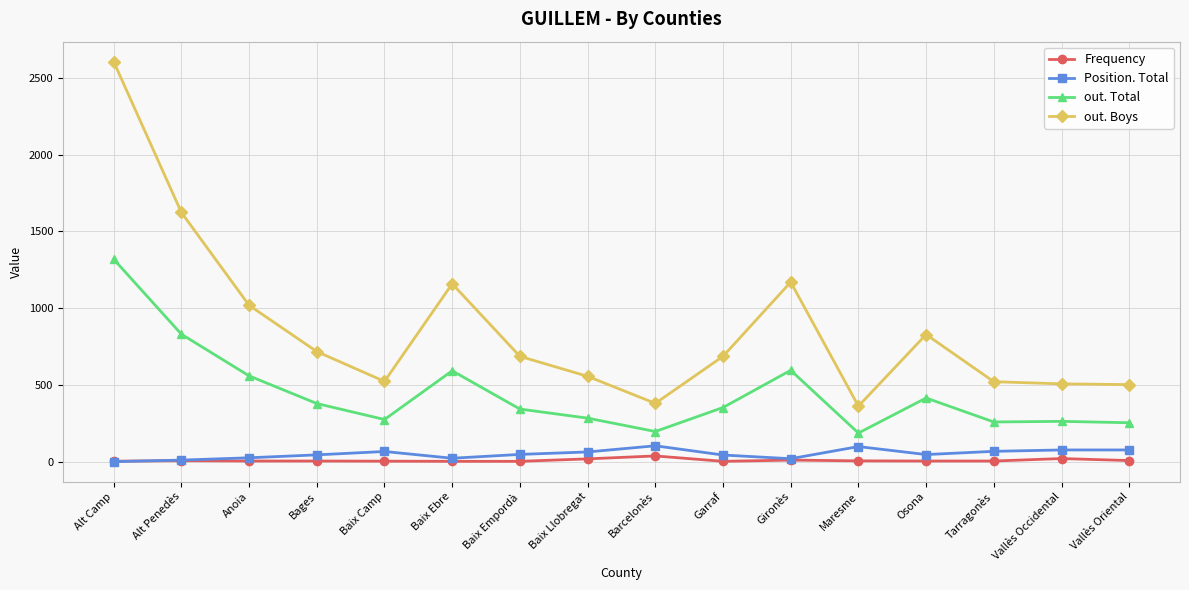

Between Anoia and Bages, which series saw the biggest shift?

out. Boys